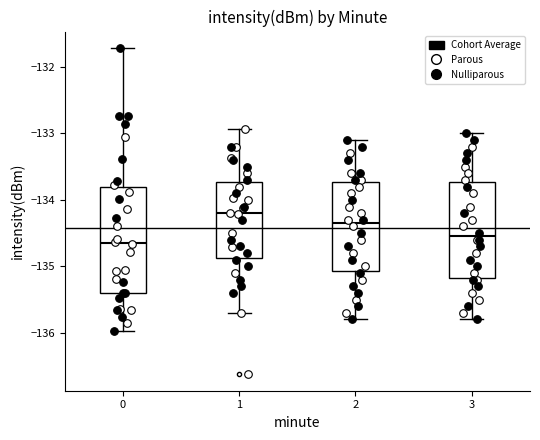

Where does the median line of the box at x = 2 sit on the y-axis? The values are not printed on the chart, so give them approximately, as read against the axis.

-134.3